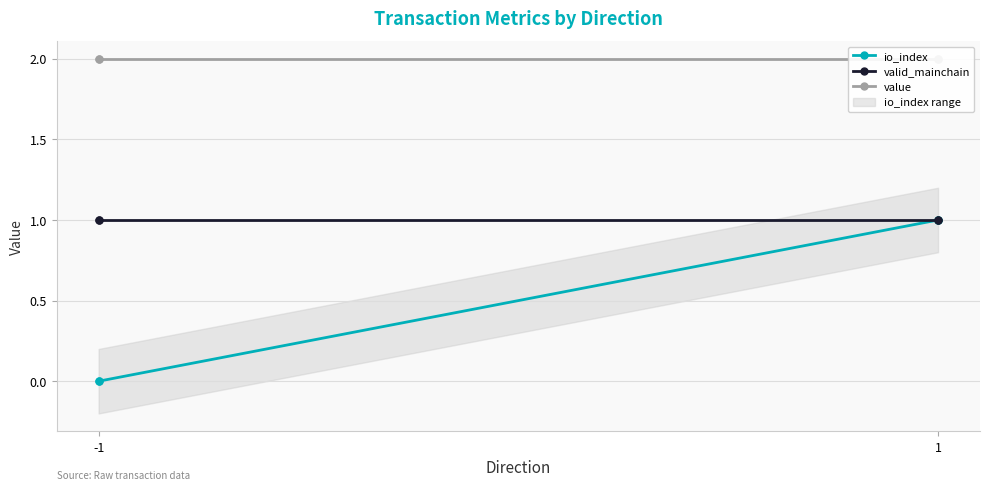

How many lines are shown in the chart?

3